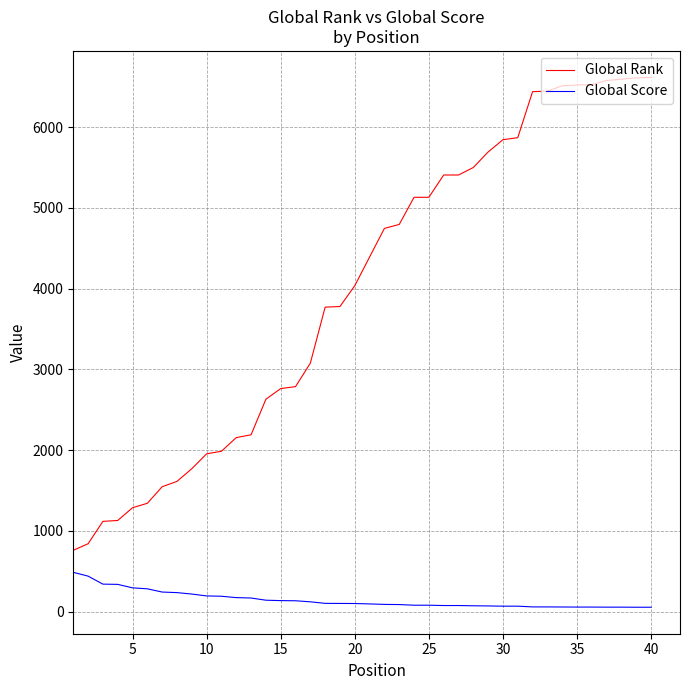

What is the greatest value displayed?

6614